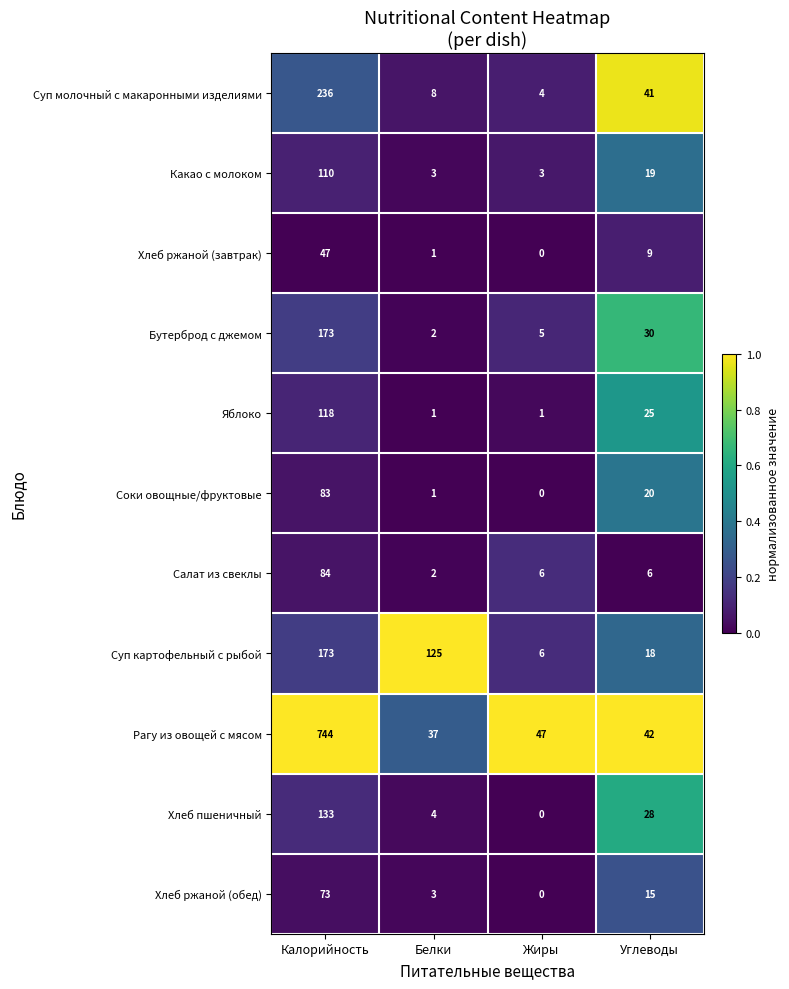

Rank the categories by Рагу из овощей с мясом value from lowest to highest.

Белки, Углеводы, Жиры, Калорийность